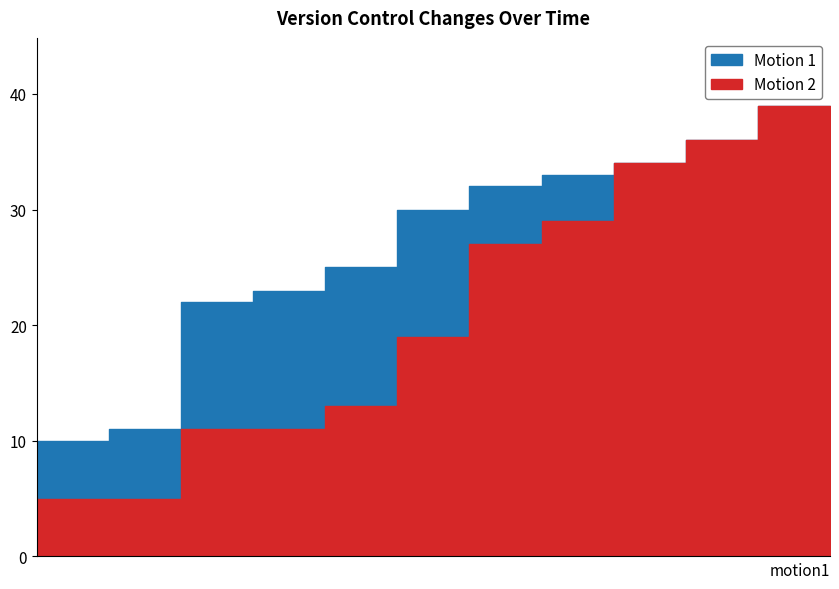

True or false: Motion 2 and Motion 1 intersect in this chart.

False